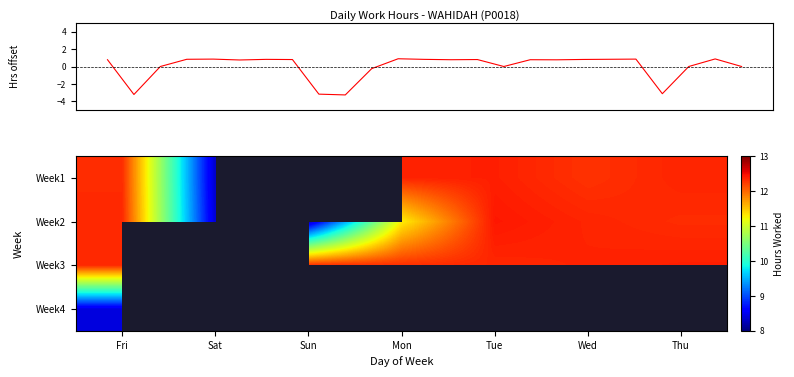

The value of Week1 at Sun is 0.0. True or false?

True